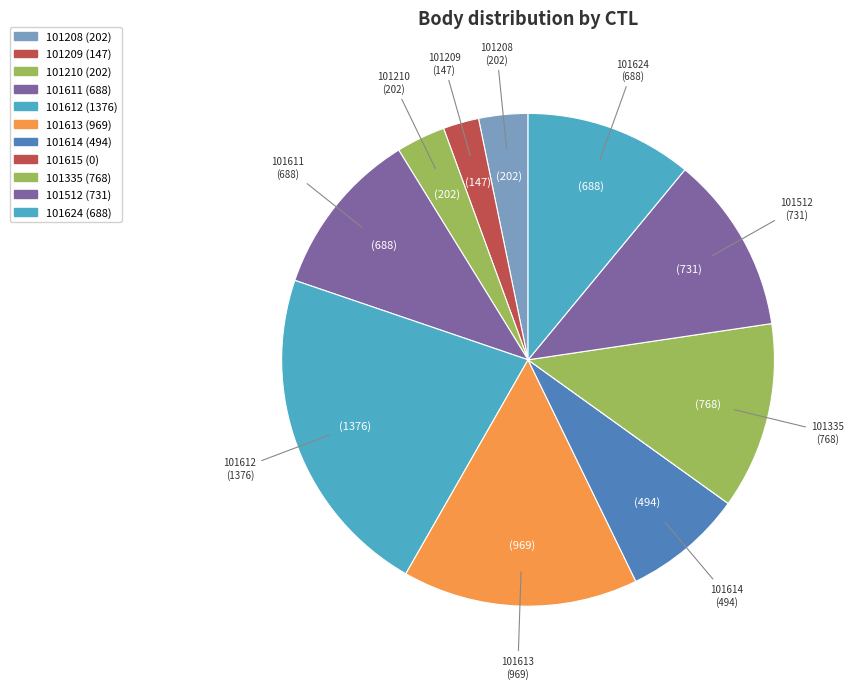

Do 101335 and 101209 together represent more than half of the pie?

No